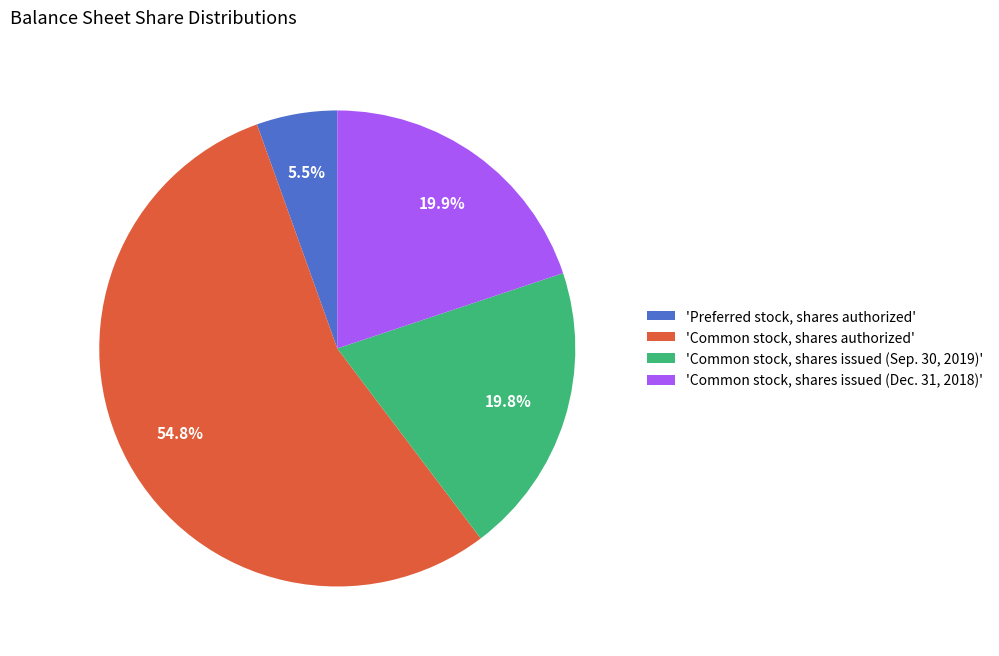

What is the largest slice in the pie chart?

'Common stock, shares authorized'